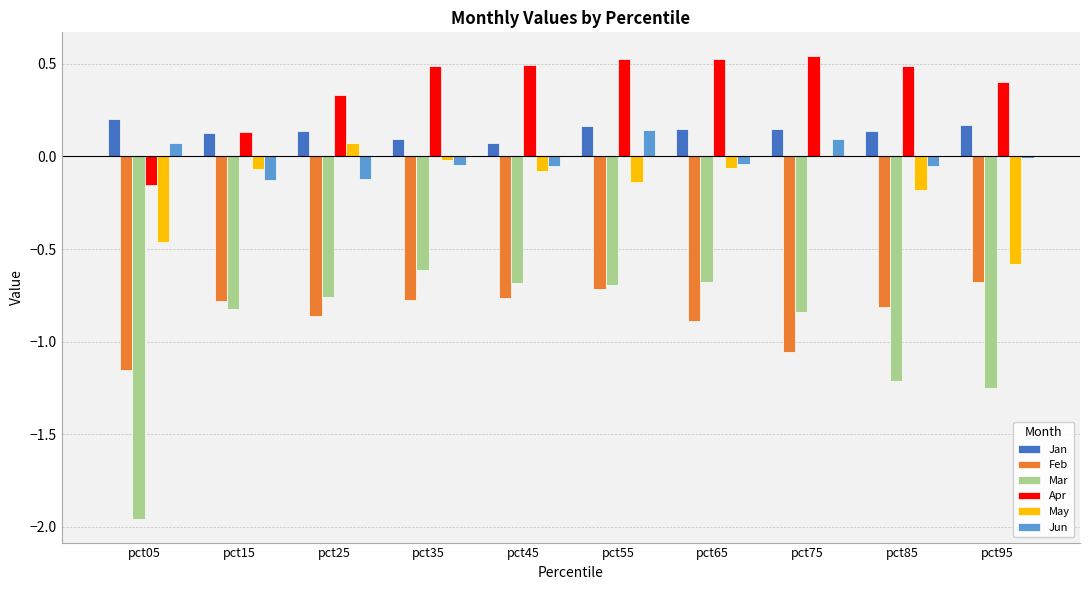

Is the value of Feb at pct95 greater than the value of May at pct85?

No